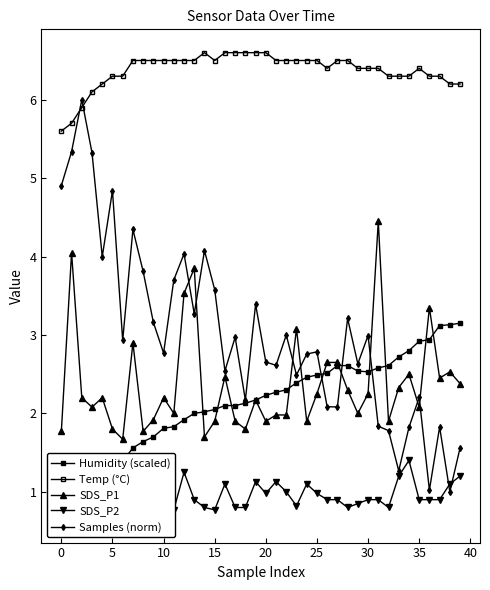

At which category does Humidity (scaled) reach its first local valley?

30